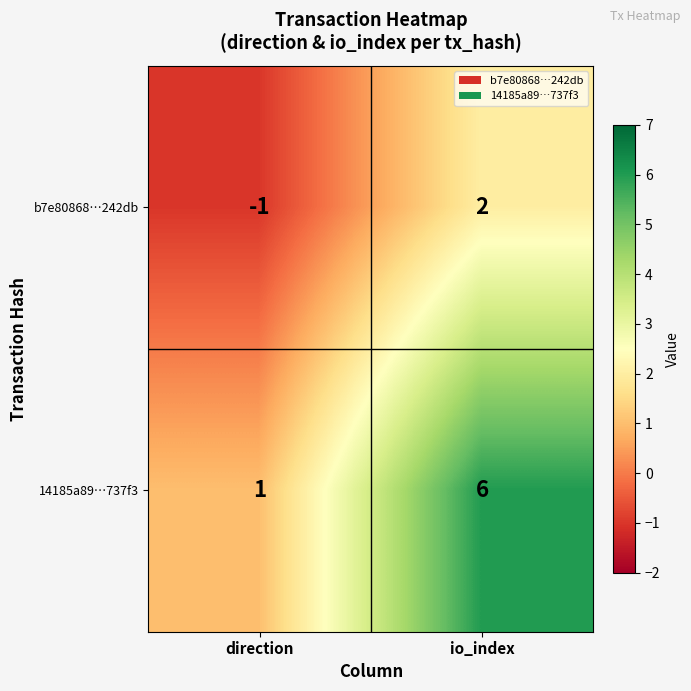

Which series has the largest total across all categories?

14185a89…737f3